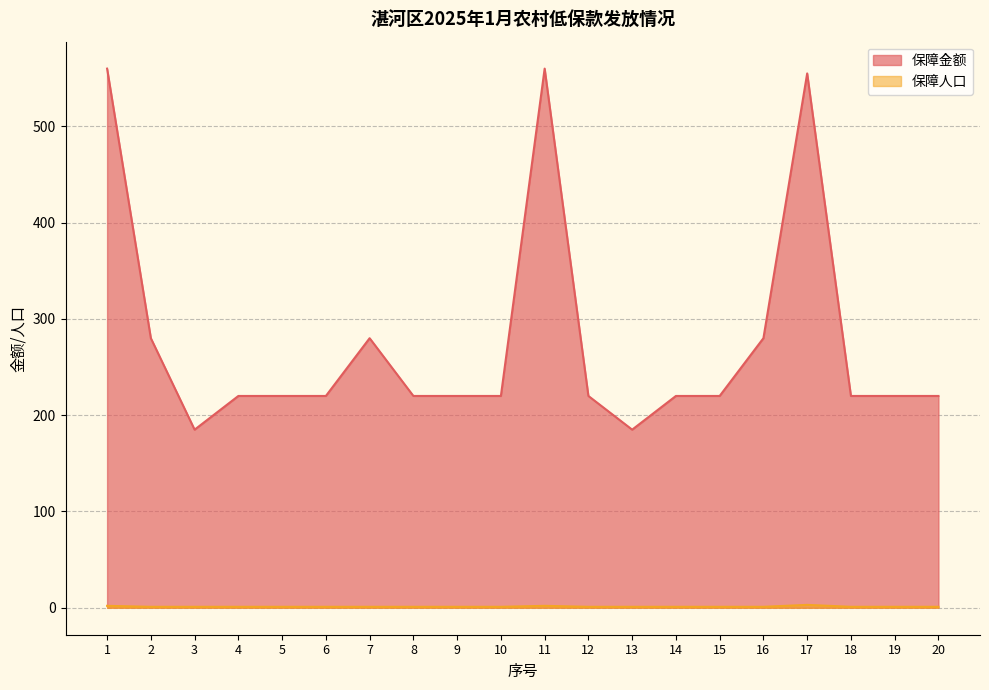

Is the value of 保障人口 at 18 greater than the value of 保障金额 at 15?

No